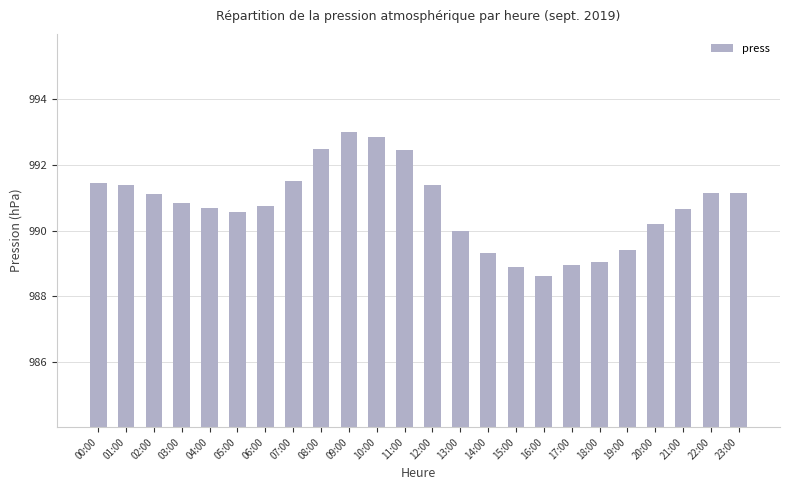

Is it true that the value at 11:00 is 992.5?

True